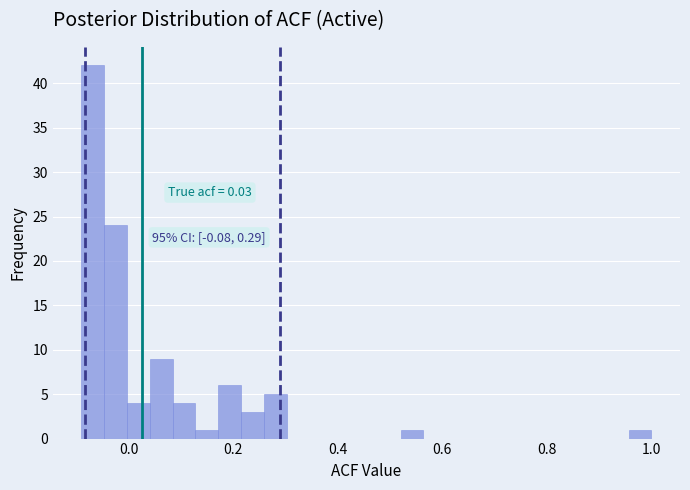

Around what value on the x-axis is the tallest bar? Give the approximate position of its centre, as read against the axis.

-0.06